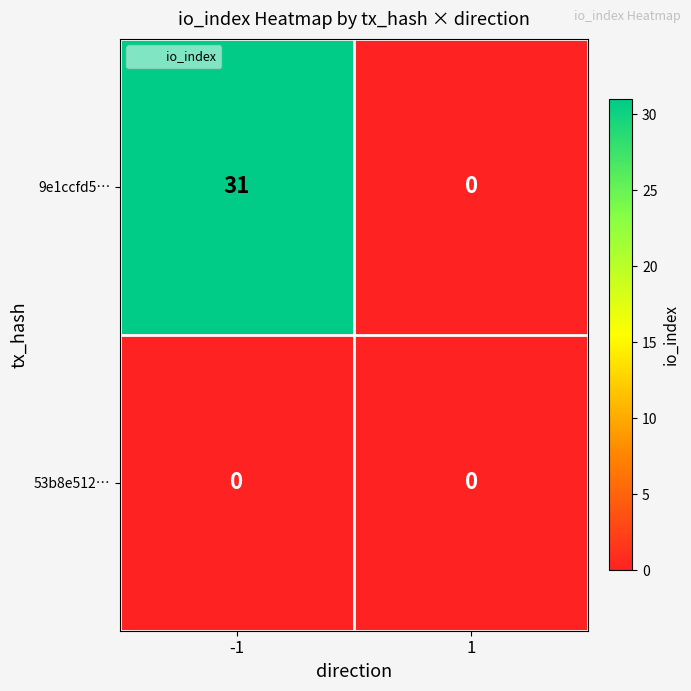

How many distinct data groups are displayed?

2